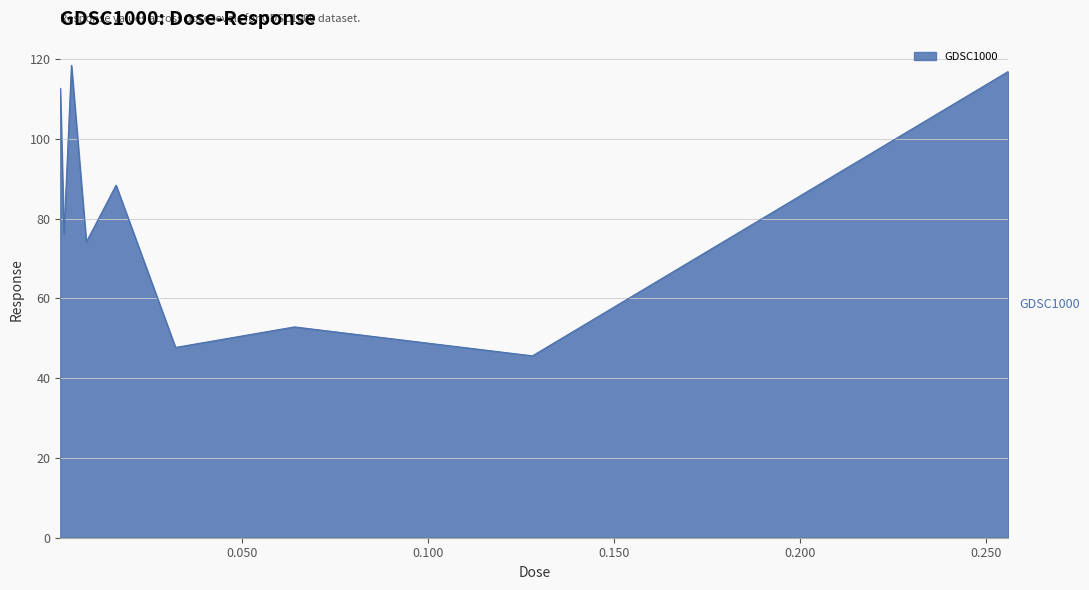

What is the difference between the maximum and minimum values?

72.8